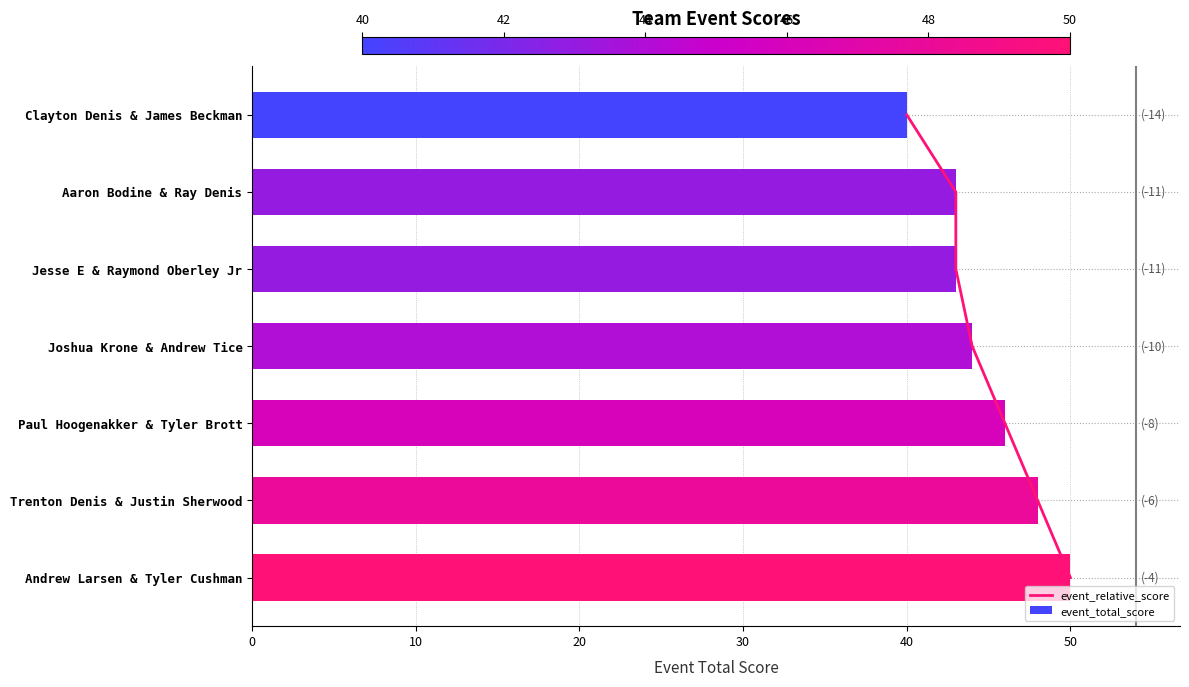

What is the sum of all event_total_score values?

314